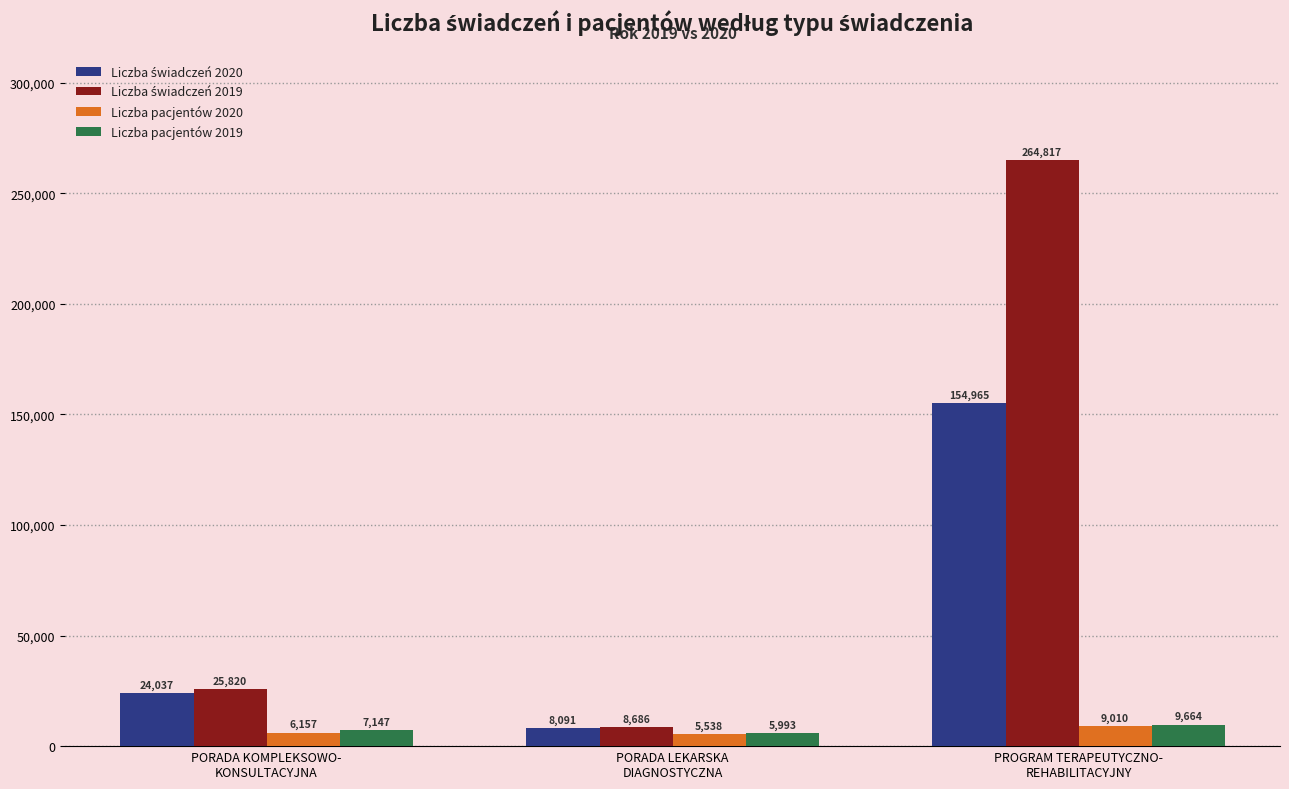

At which category is the sum across all series the highest?

PROGRAM TERAPEUTYCZNO-
REHABILITACYJNY